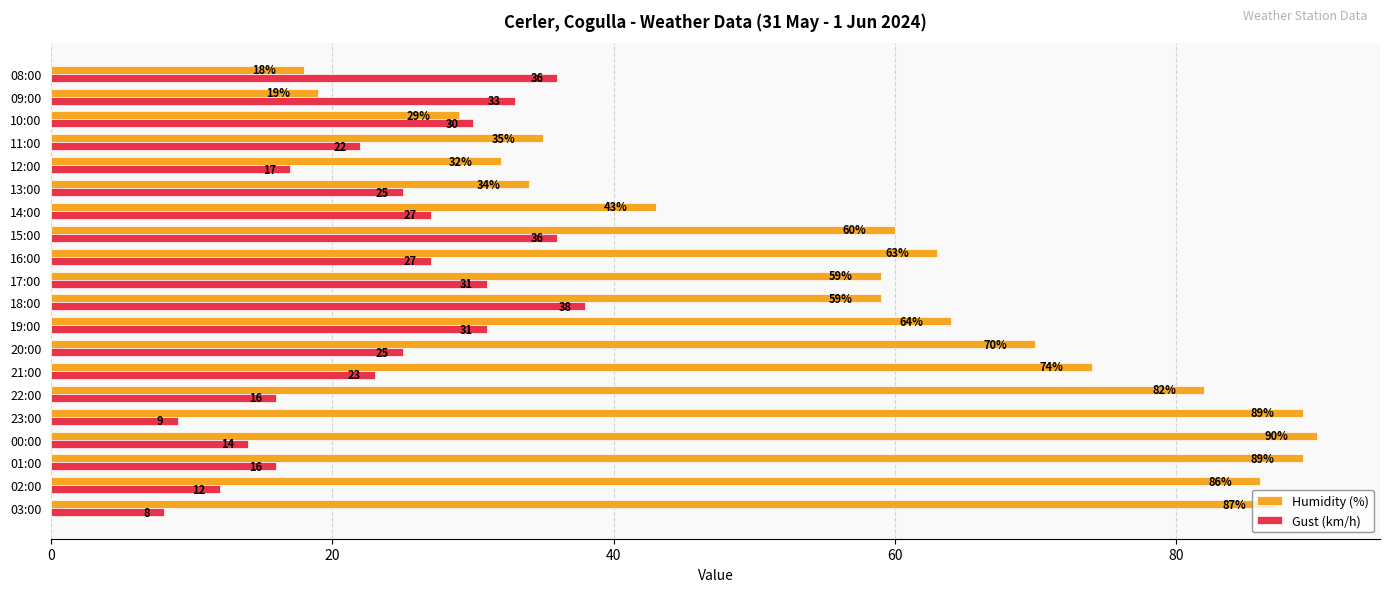

Is it true that Humidity (%) equals 45 at 12:00?

False